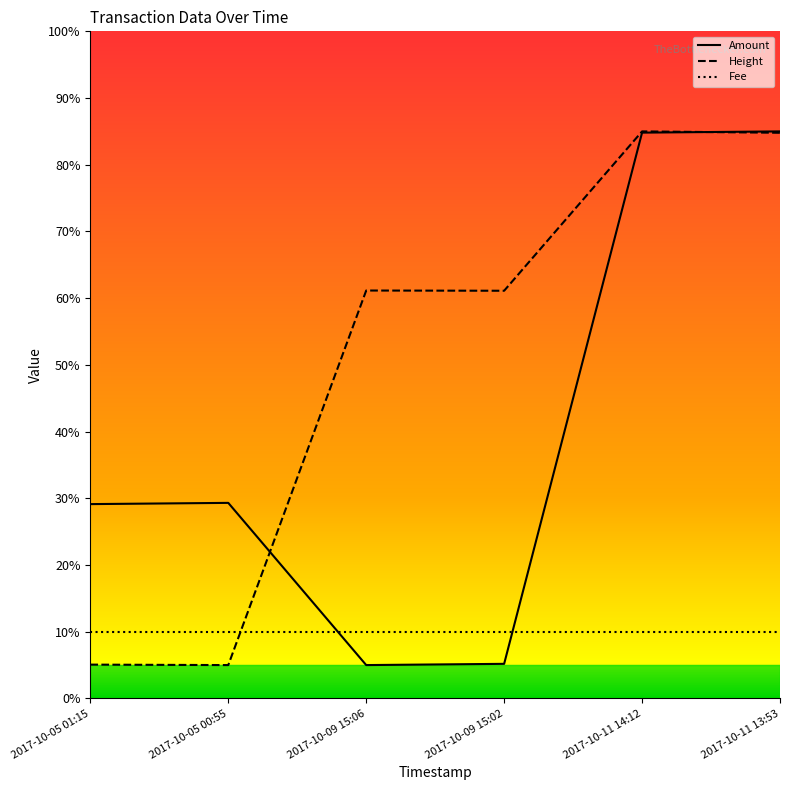

In Amount, how many points are higher than both neighbors (excluding endpoints)?

1